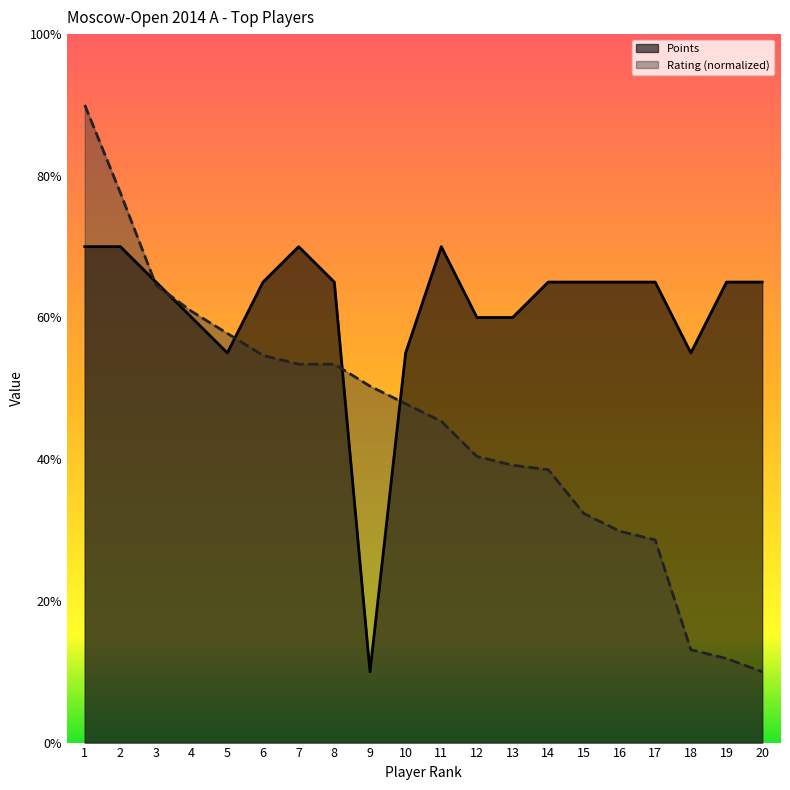

At how many categories does at least one series exceed 3?

20